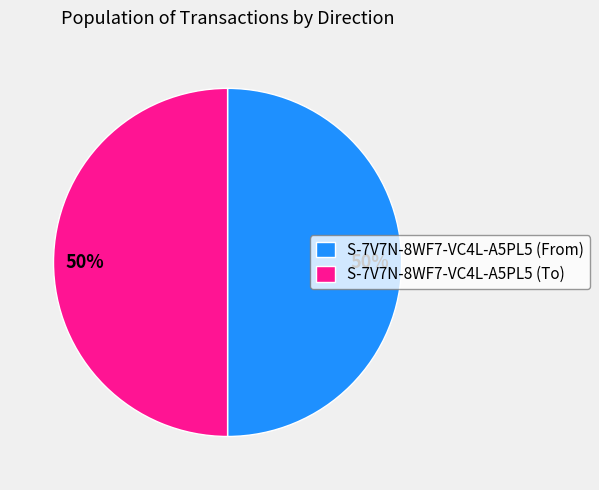

Do S-7V7N-8WF7-VC4L-A5PL5 (From) and S-7V7N-8WF7-VC4L-A5PL5 (To) together represent more than half of the pie?

Yes